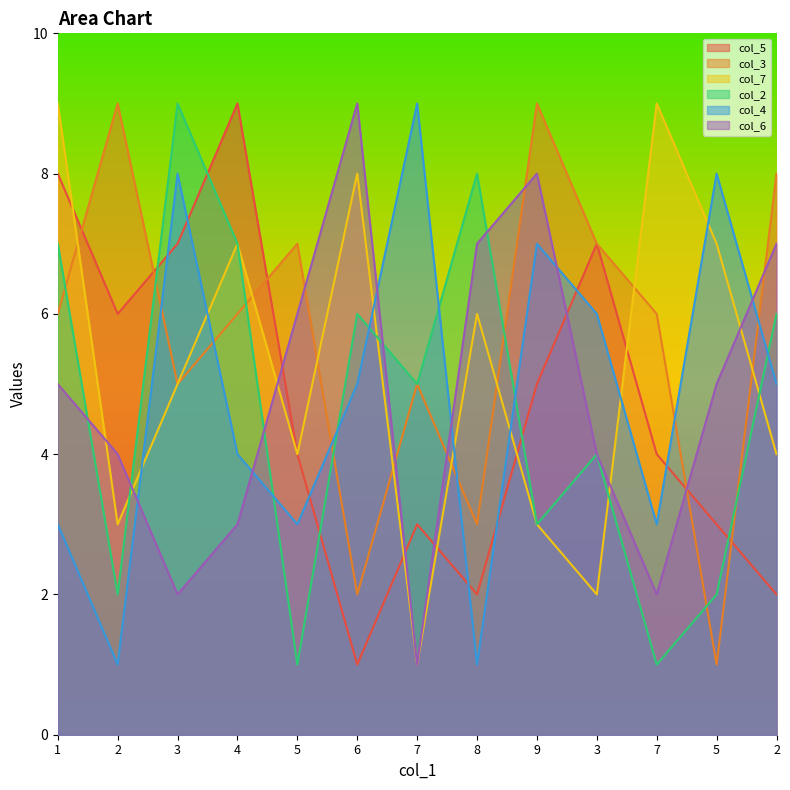

Is it true that col_6 equals 1 at 3?

False